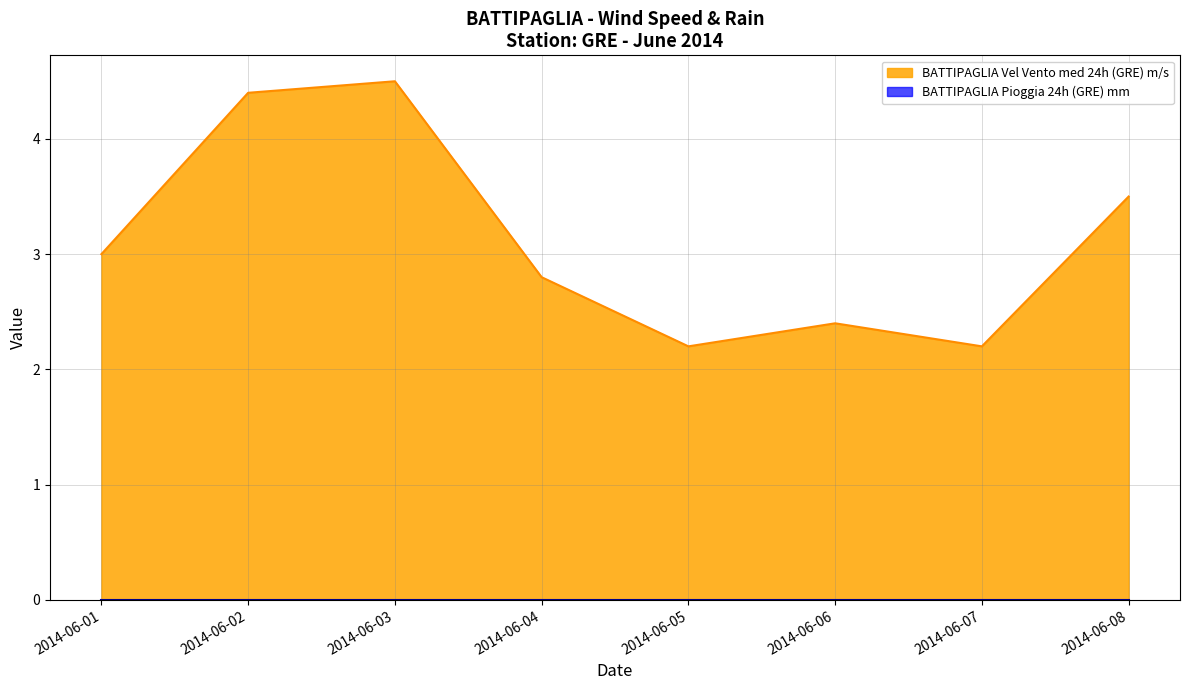

What is the average value?

3.1